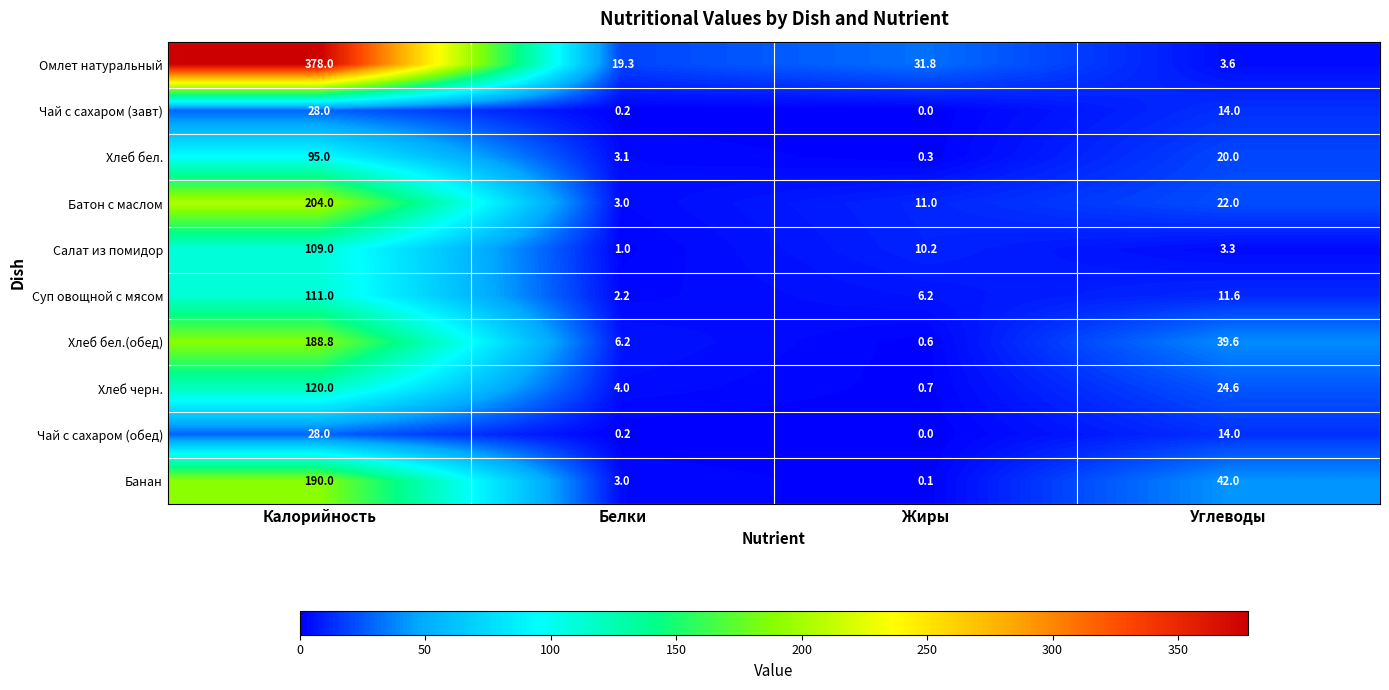

Is the value of Омлет натуральный at Углеводы greater than the value of Хлеб бел. at Белки?

Yes